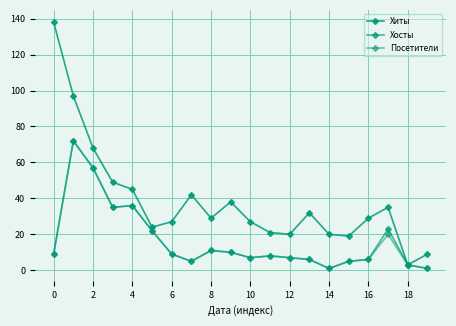

True or false: Хосты has more than 2 interior local peaks.

True